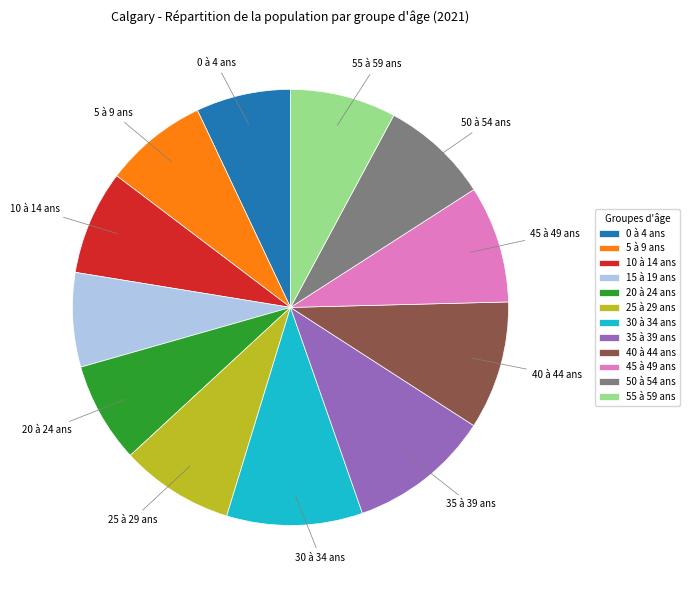

Approximately how many times larger is the value at 25 à 29 ans compared to 30 à 34 ans?

0.8